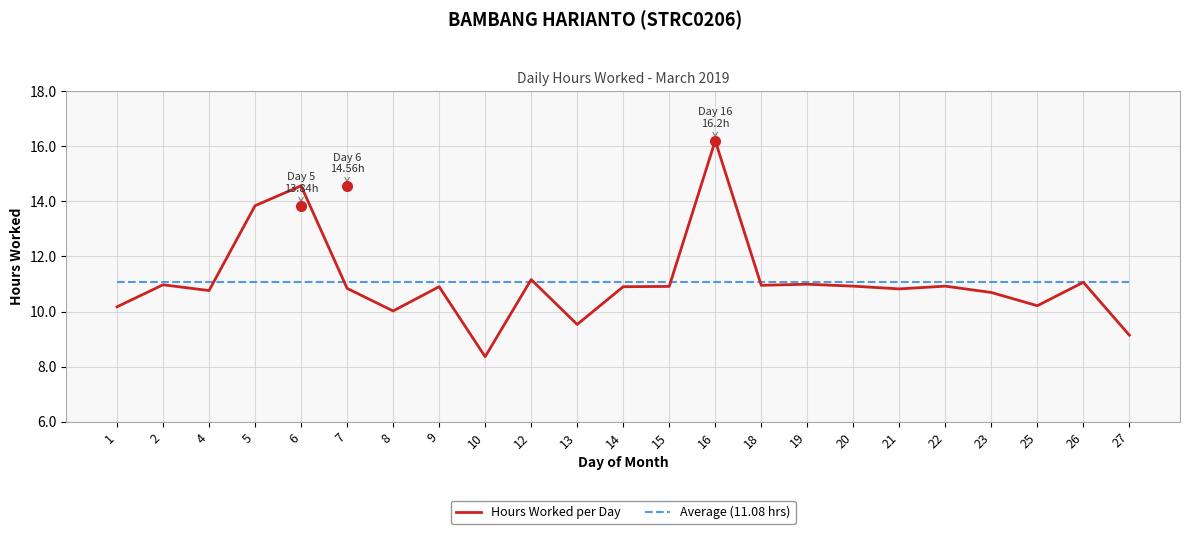

True or false: Hours Worked per Day and Average (11.08 hrs) cross at least once.

True